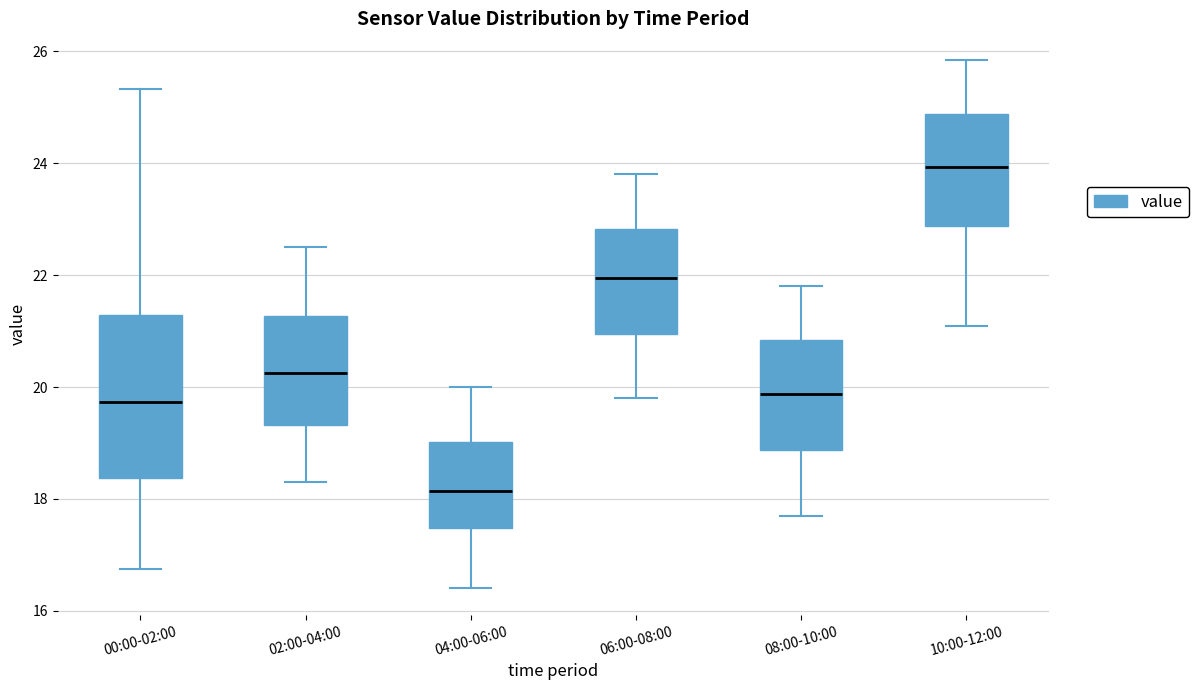

Reading left to right, read every box against the y-axis: the position of its median line, the range the box covers, and the ends of its whiskers. The values are not printed on the chart, so give them approximately, as read against the axis.

00:00-02:00: median 19.8, box 18.4 to 21.2, whiskers 16.8 to 25.4
02:00-04:00: median 20.2, box 19.4 to 21.2, whiskers 18.4 to 22.6
04:00-06:00: median 18.2, box 17.4 to 19.0, whiskers 16.4 to 20.0
06:00-08:00: median 22.0, box 21.0 to 22.8, whiskers 19.8 to 23.8
08:00-10:00: median 19.8, box 18.8 to 20.8, whiskers 17.8 to 21.8
10:00-12:00: median 24.0, box 22.8 to 24.8, whiskers 21.2 to 25.8